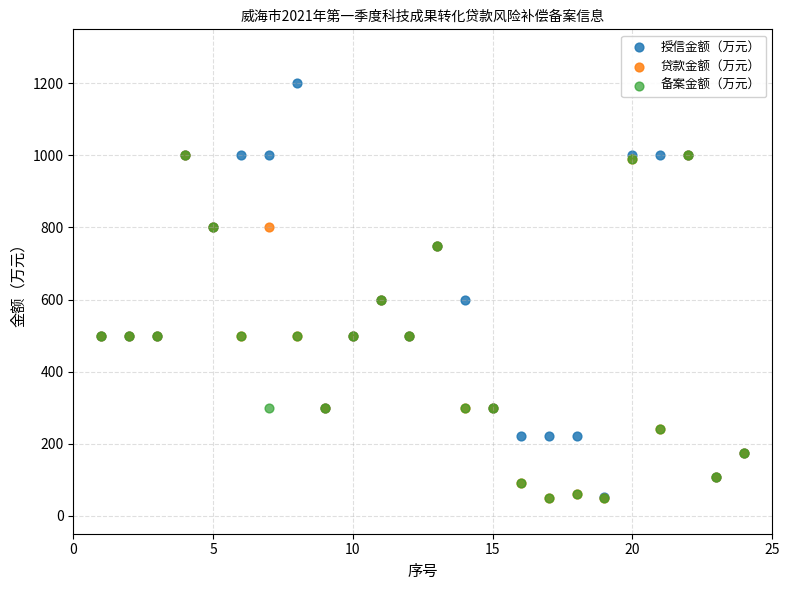

Which series contains the highest Y value?

授信金额（万元）